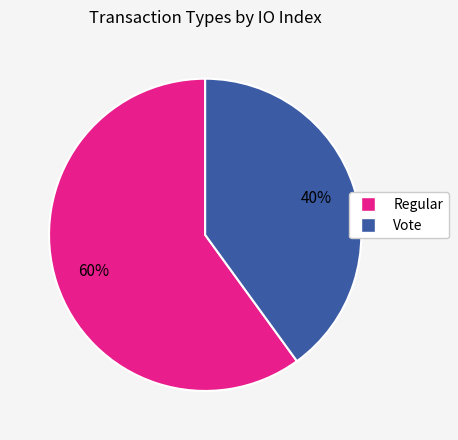

To the nearest percent, what is the difference between the Regular and Vote slice percentages?

20%